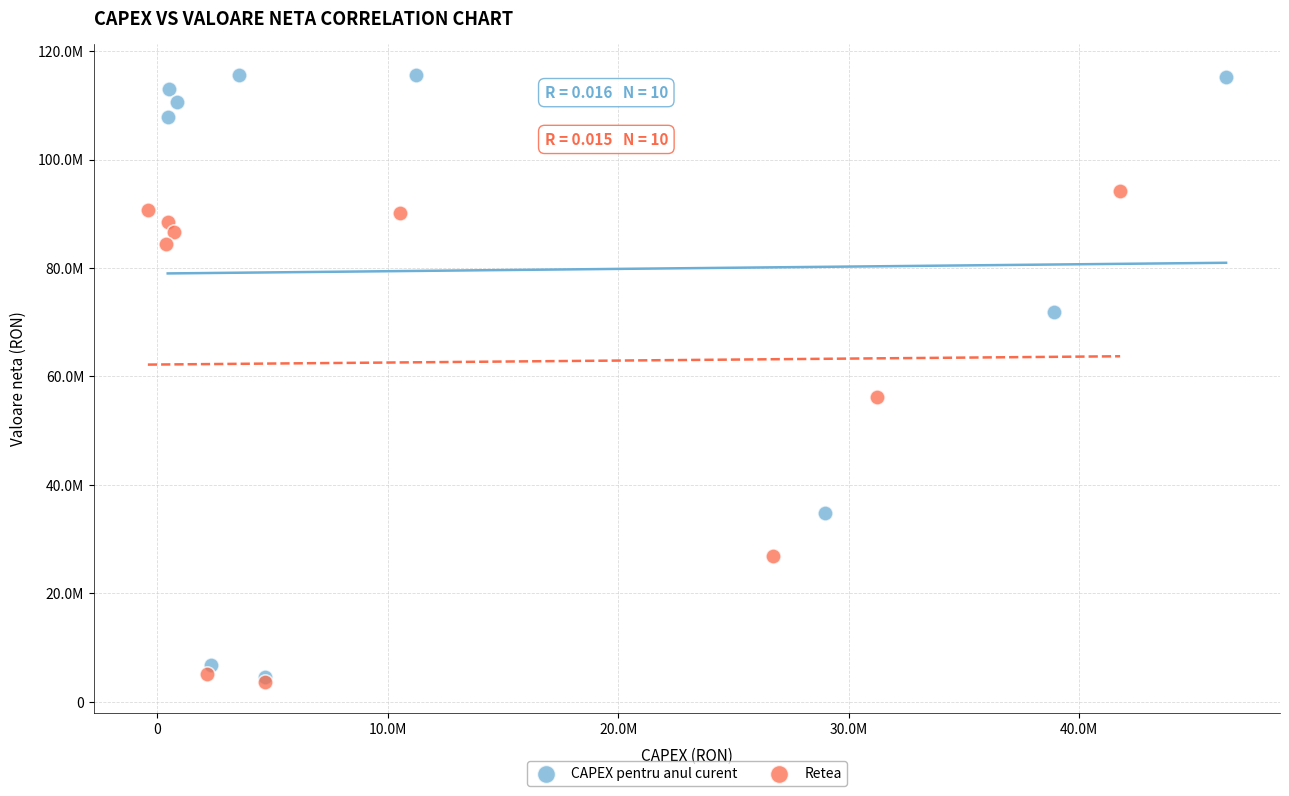

What are all the series names shown in the legend?

CAPEX pentru anul curent, Retea